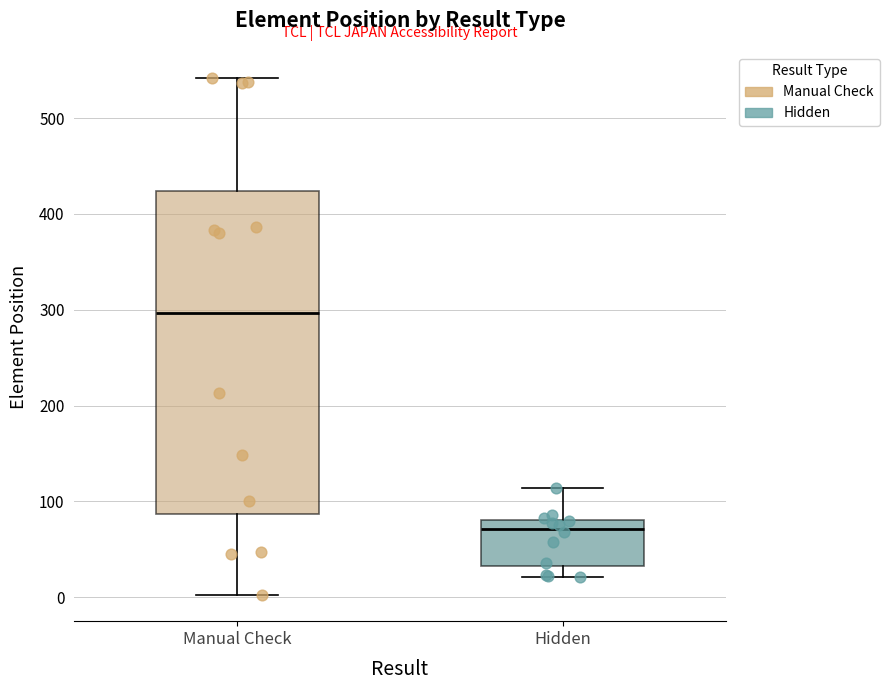

Reading left to right, transcribe this box plot: for each box, give where its median line is, the range the box spans, and where its two whiskers end, as read against the y-axis. The values are not printed on the chart, so give them approximately, as read against the axis.

Manual Check: median 300, box 90 to 420, whiskers 0 to 540
Hidden: median 70, box 30 to 80, whiskers 20 to 110